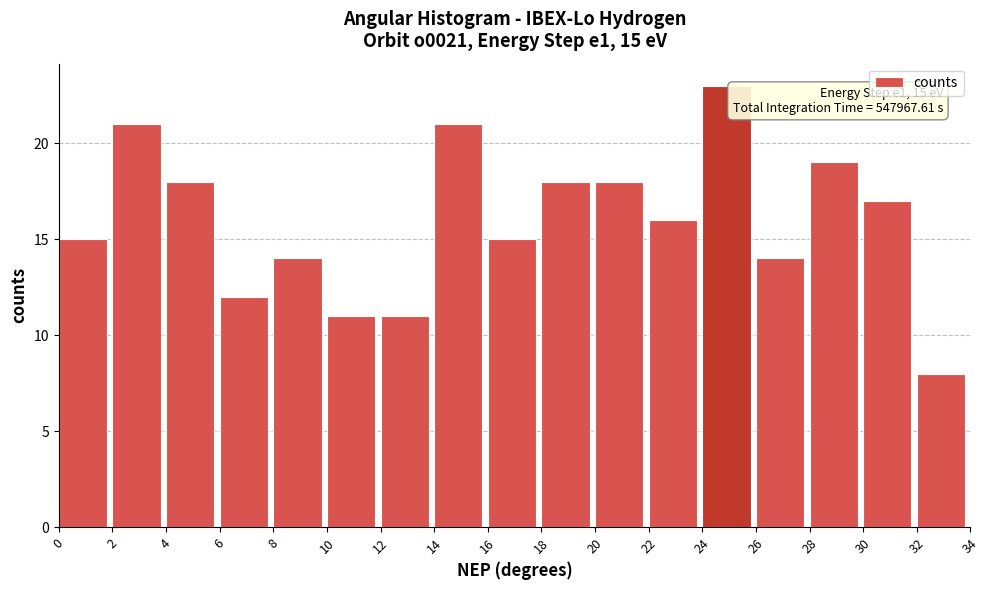

Reading right to left, transcribe all the data shown in this chart.

8	17	19	14	23	16	18	18	15	21	11	11	14	12	18	21	15